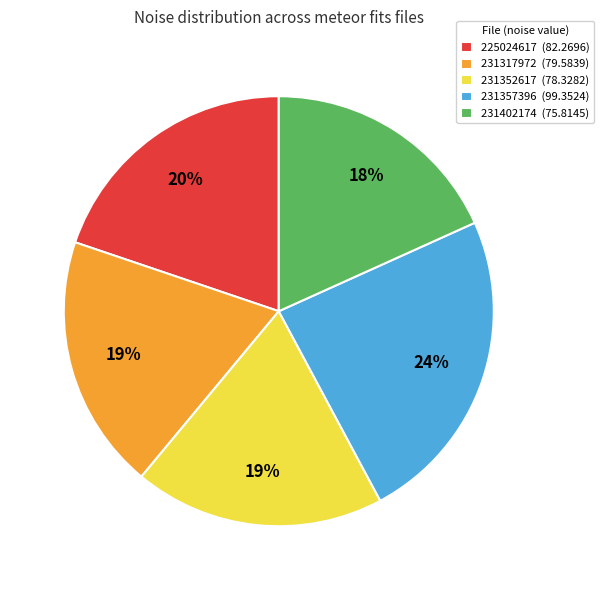

Between 231357396 (99.3524) and 231352617 (78.3282), which is larger?

231357396 (99.3524)